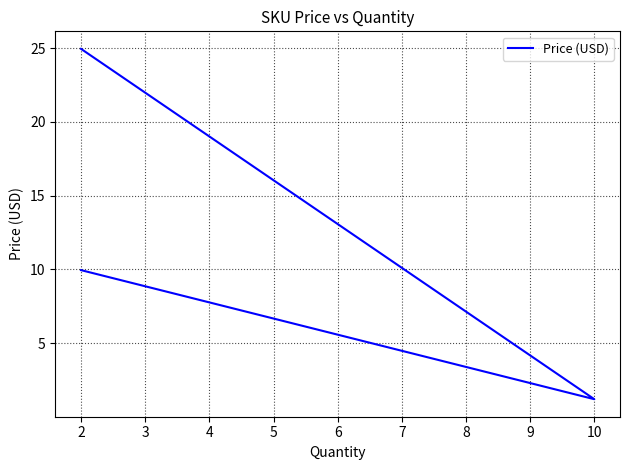

What is the difference between the maximum and minimum values?

23.8